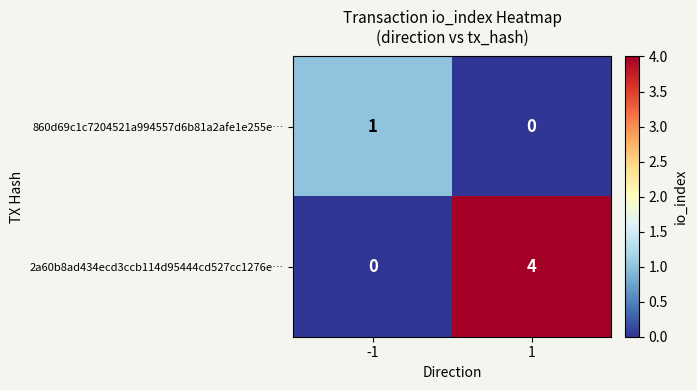

How many data points does each series have?

2